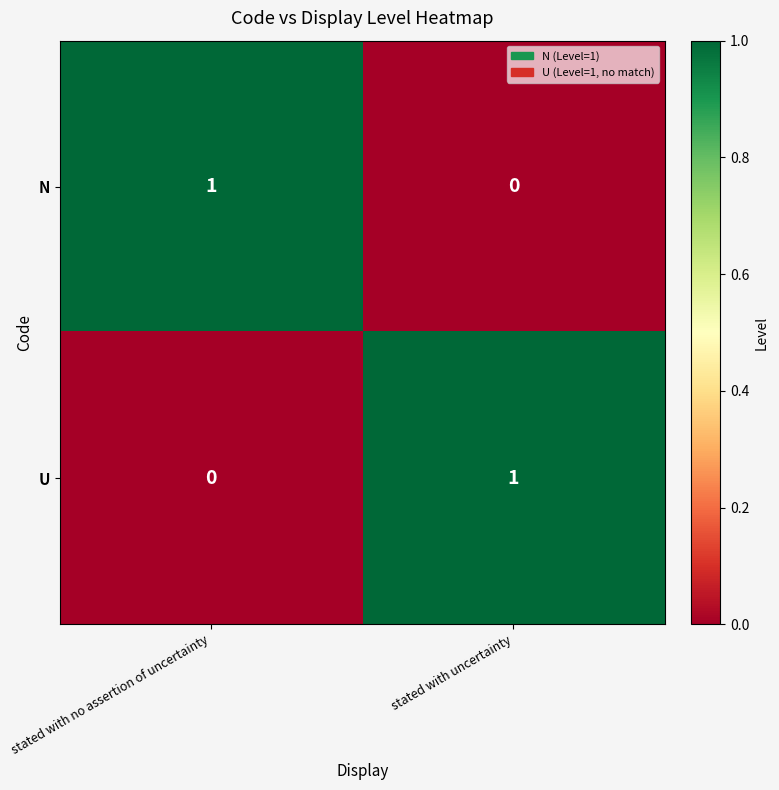

Which category has the highest value in the U series?

stated with uncertainty